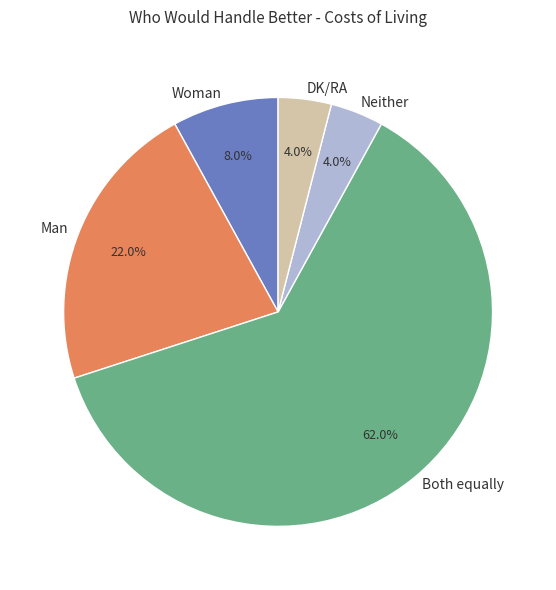

To the nearest percent, what portion does Man represent?

22%